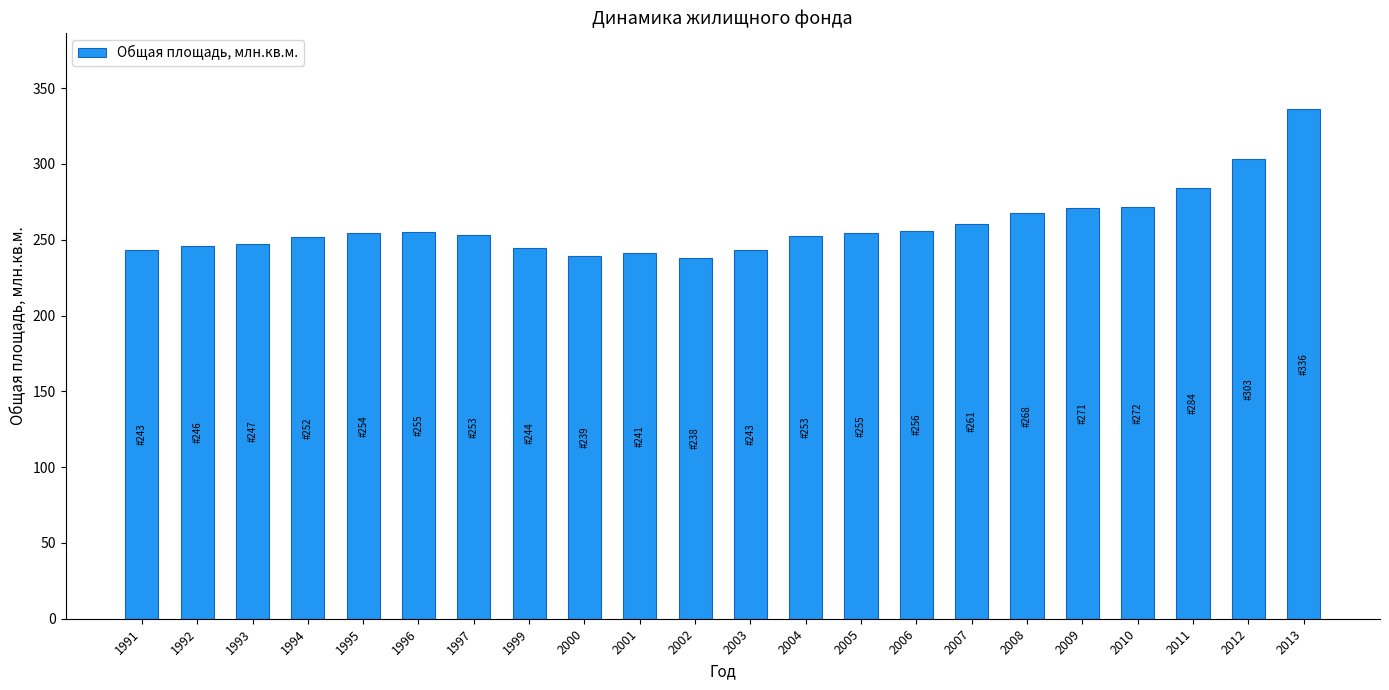

What is the change in value from 1995 to 1999?

-10.0